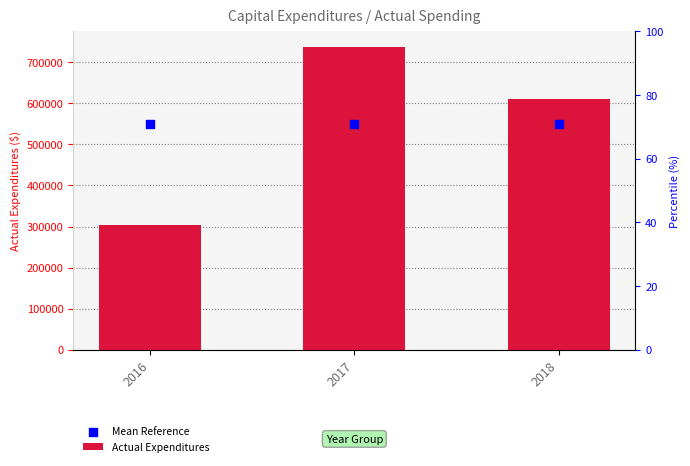

What are all the series names shown in the legend?

Actual Expenditures, Mean Reference